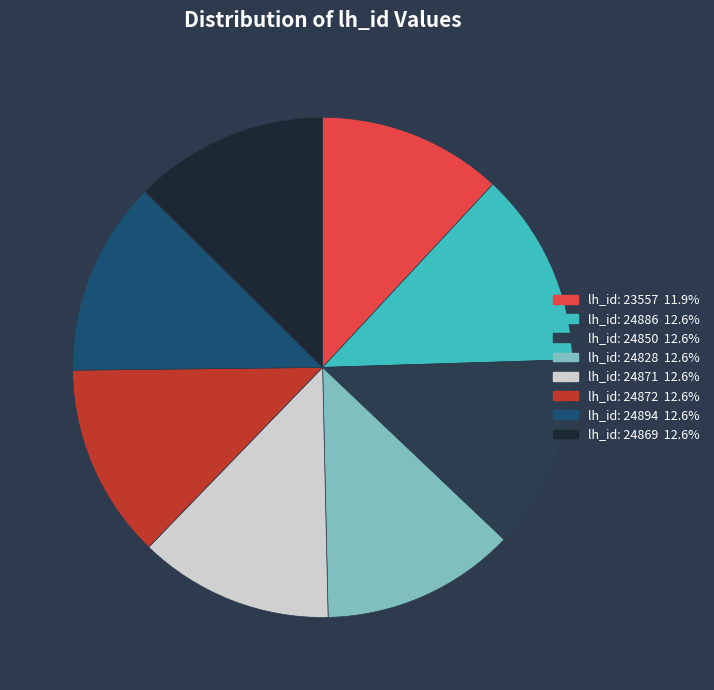

How much of the chart is everything except lh_id: 24886?

87.4%